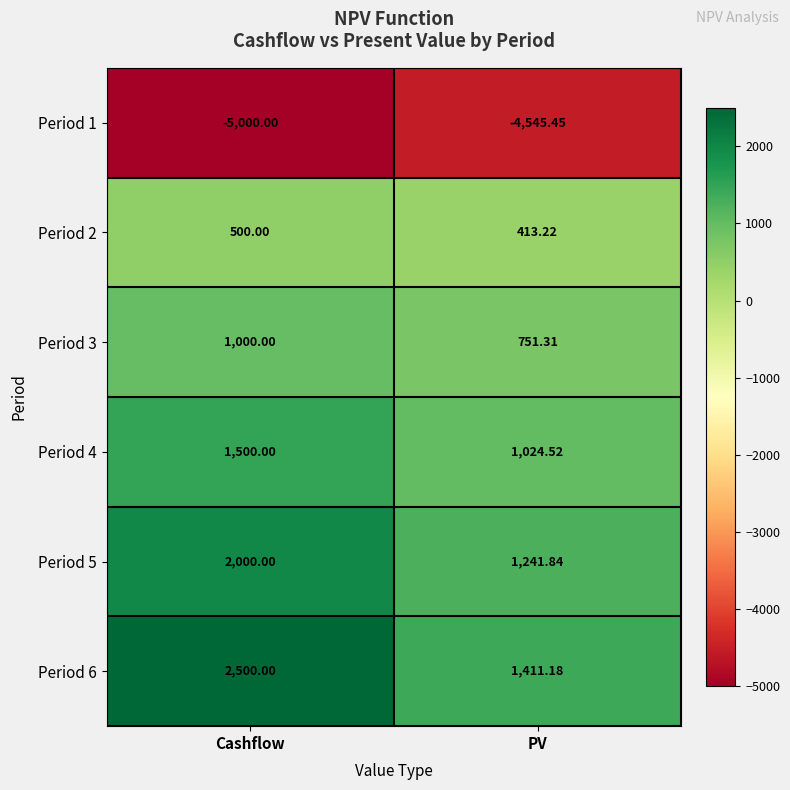

At which label does Period 5 reach its peak?

Cashflow